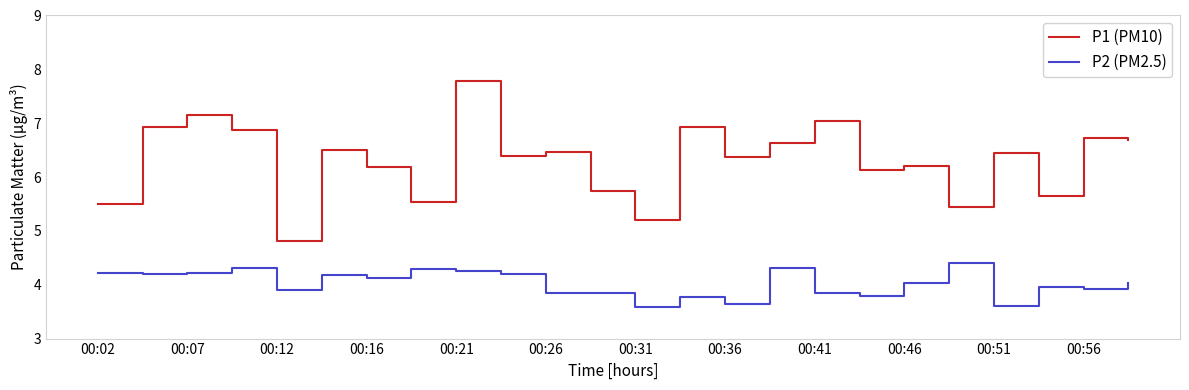

Which series has the largest total across all categories?

P1 (PM10)